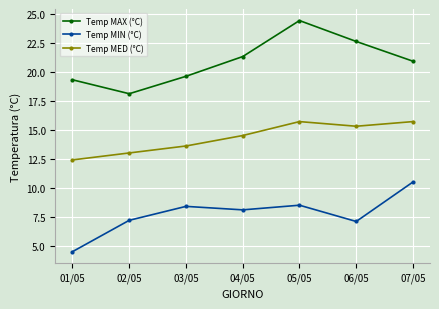

Rank the series by their maximum value, from lowest to highest.

Temp MIN (°C), Temp MED (°C), Temp MAX (°C)